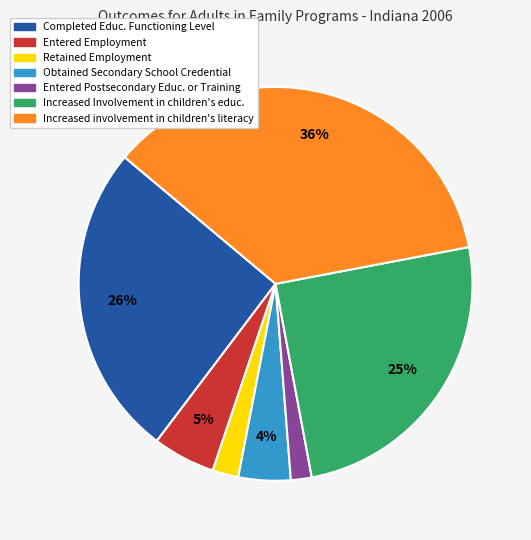

To the nearest percent, what is the difference between the largest and smallest slice percentages?

34%